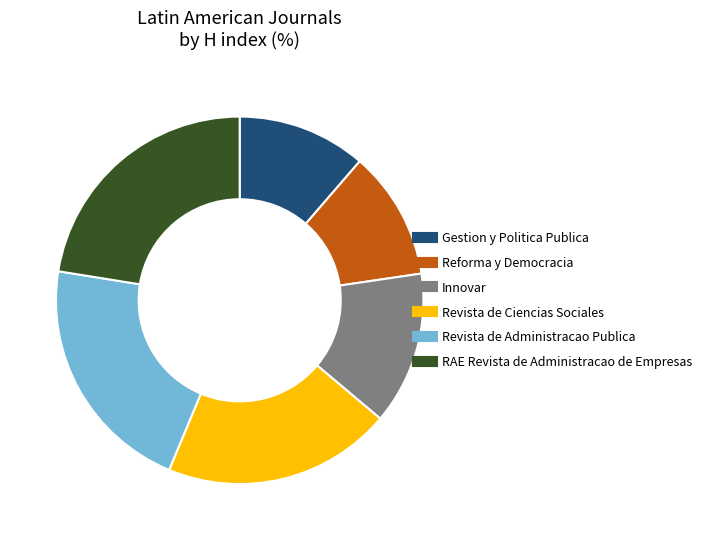

What is the largest slice in the pie chart?

RAE Revista de Administracao de Empresas